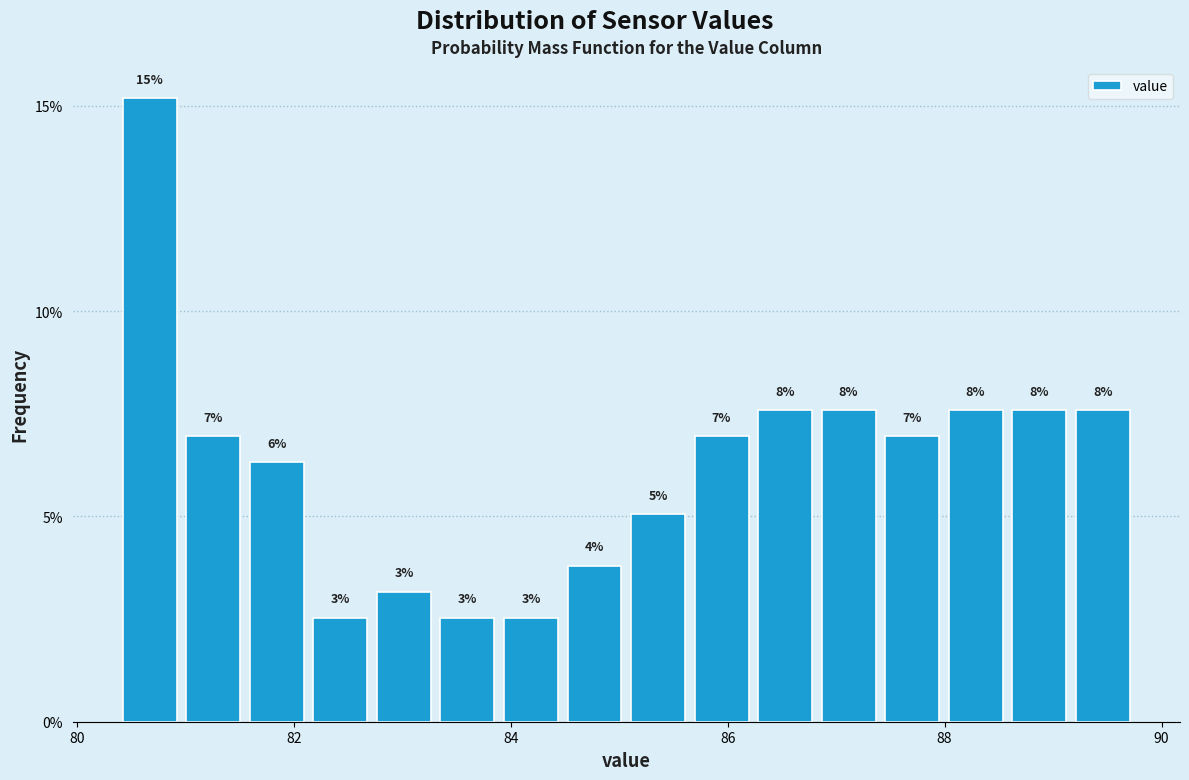

Read against the x-axis, roughly where is the centre of the tallest bar?

80.6